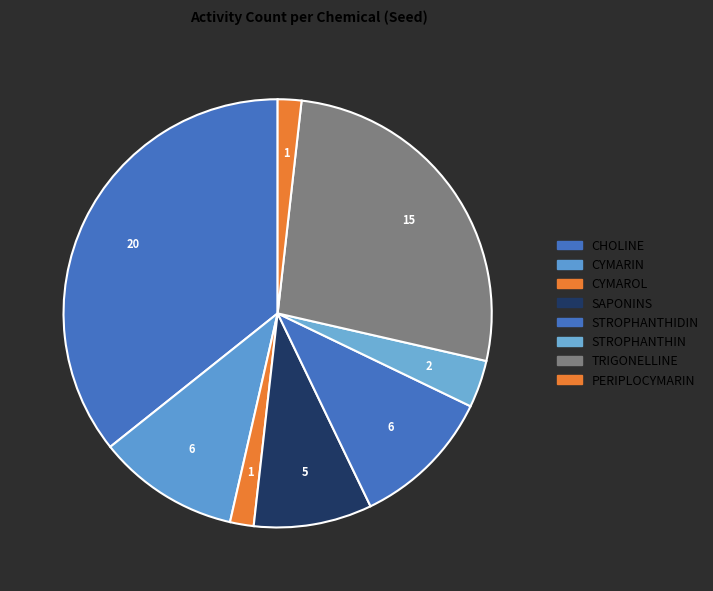

Does TRIGONELLINE account for over 50% of the chart?

No